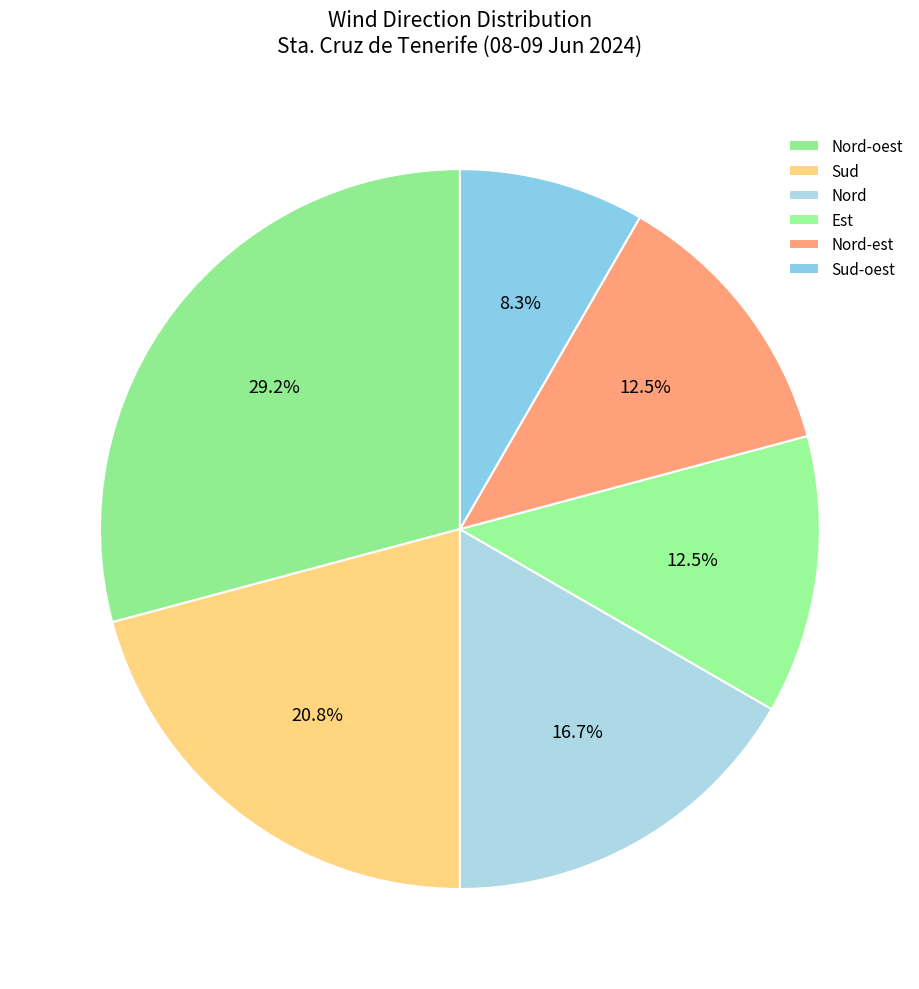

Is it true that Sud is 21% of the pie?

True